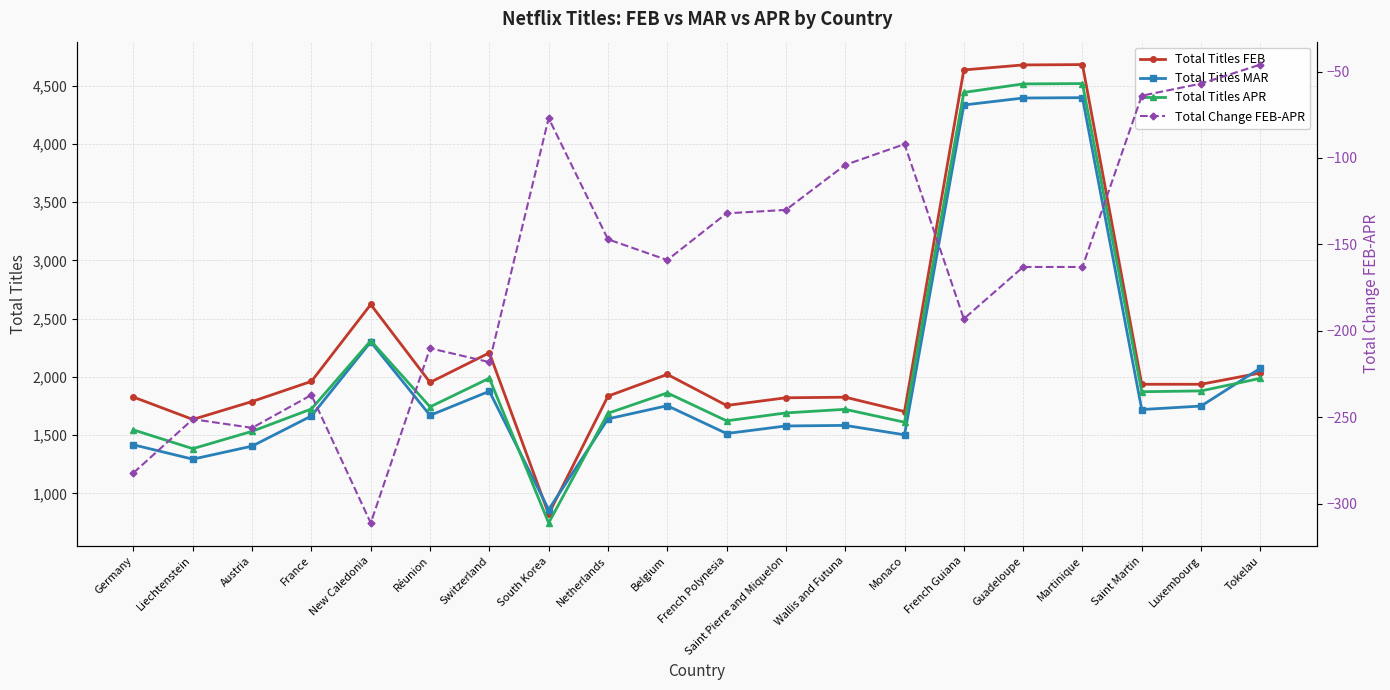

Is it true that Total Titles FEB equals 1789 at Austria?

True